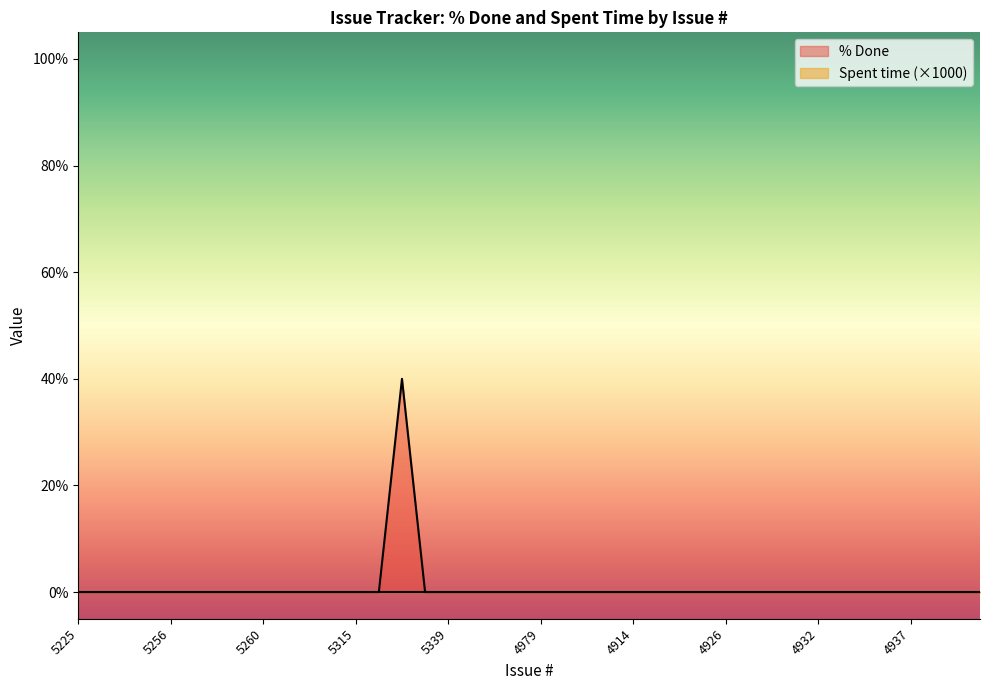

Is it true that the value at 4925 is 0?

True